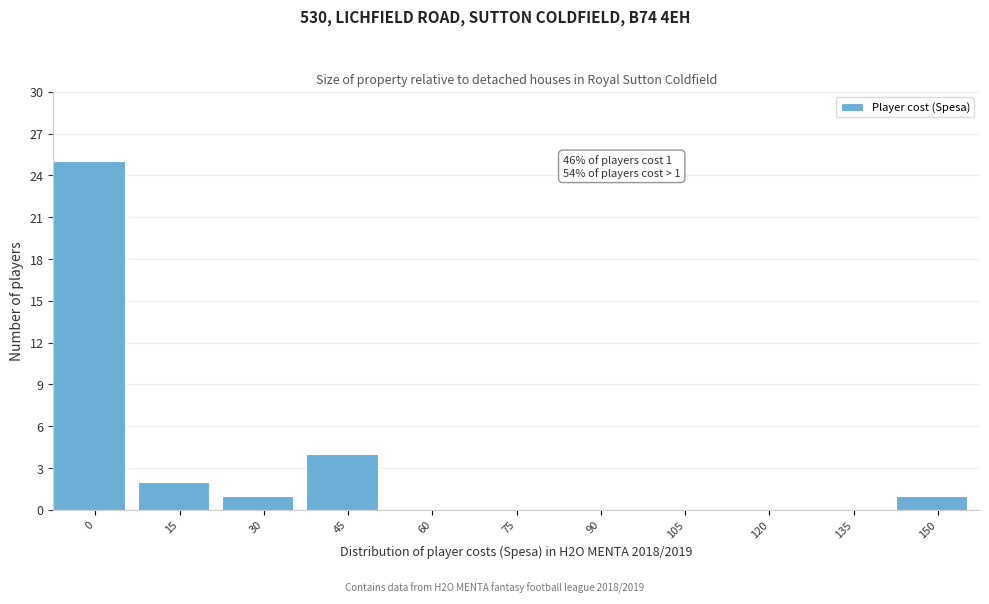

Reading right to left, extract all data points from this chart.

150=1	135=0	120=0	105=0	90=0	75=0	60=0	45=4	30=1	15=2	0=25